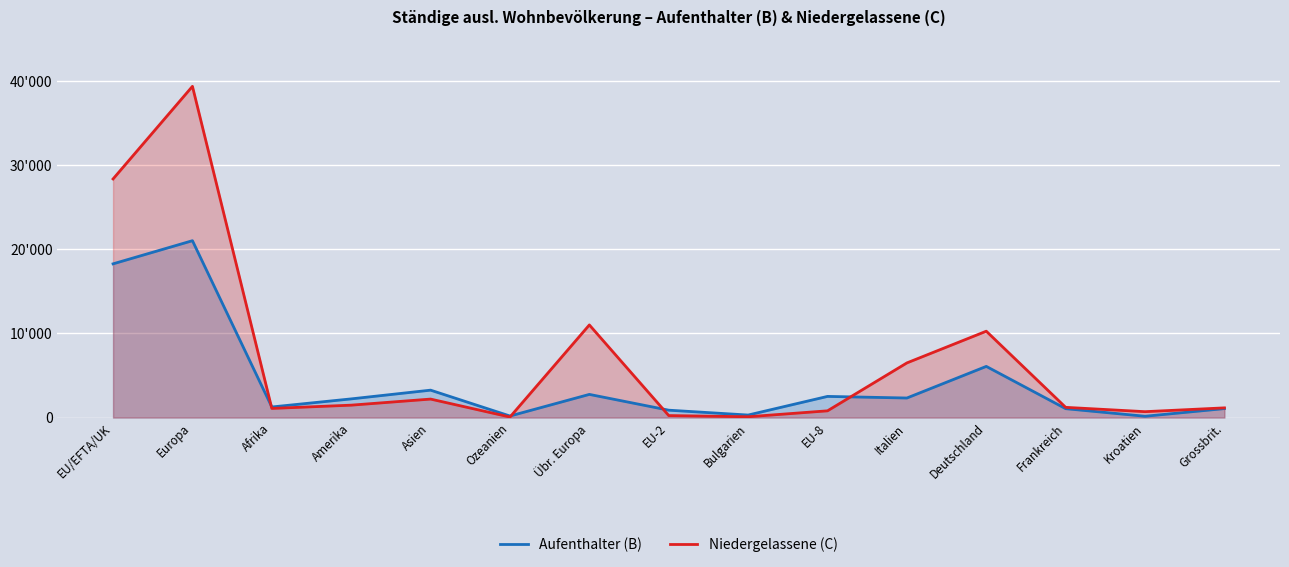

Between Italien and Übr. Europa, which is larger?

Übr. Europa